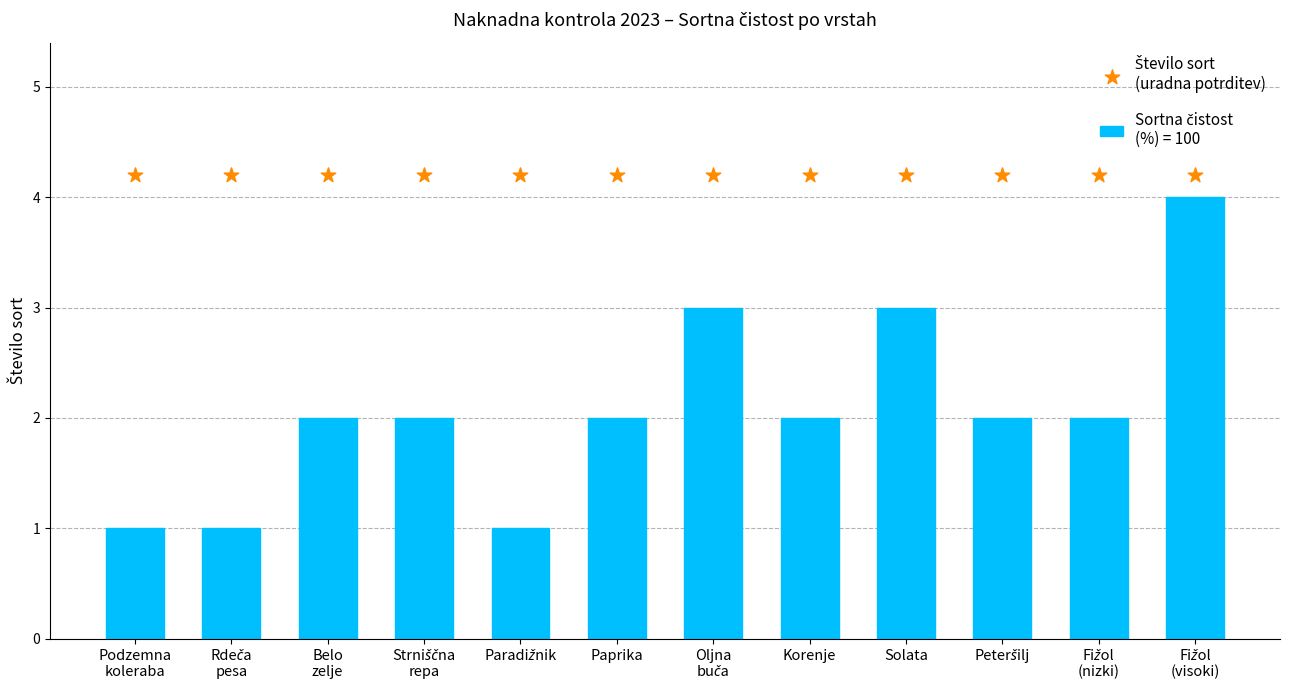

Which has a higher value, Paprika or Strniščna
repa?

Paprika